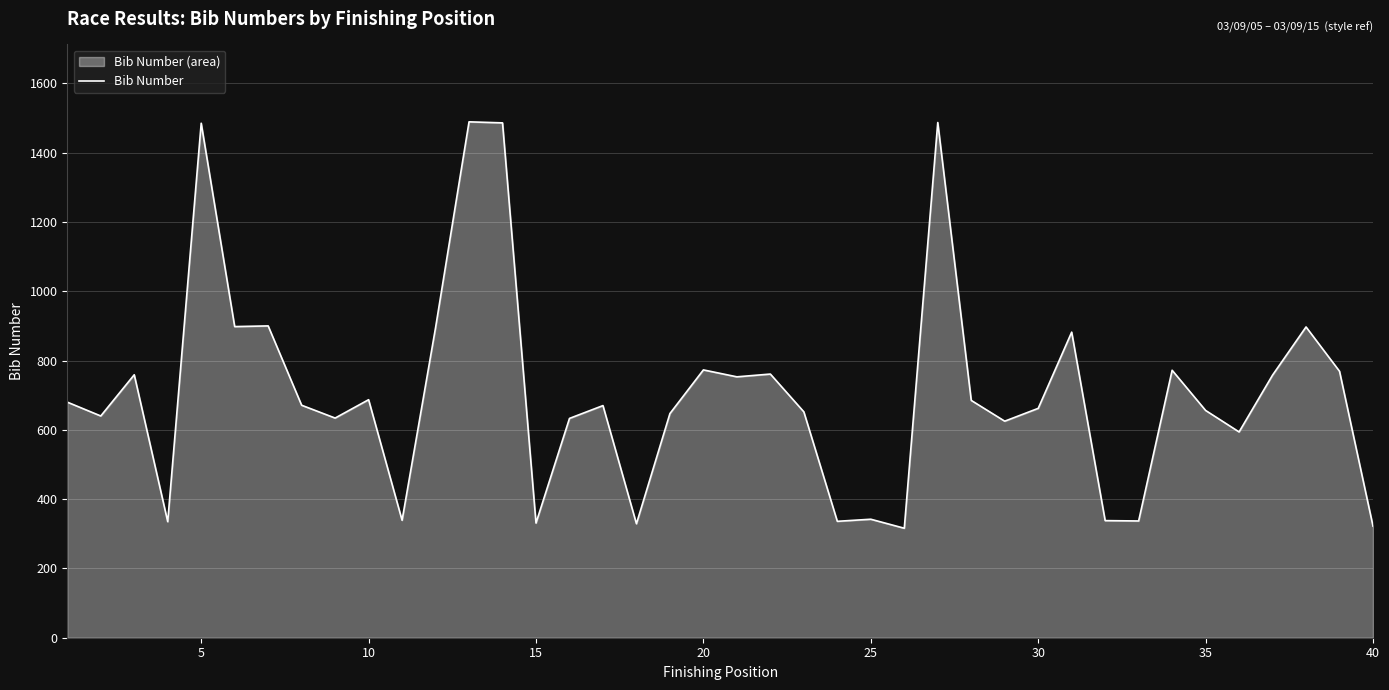

How many points are lower than both their immediate neighbors (excluding endpoints)?

13